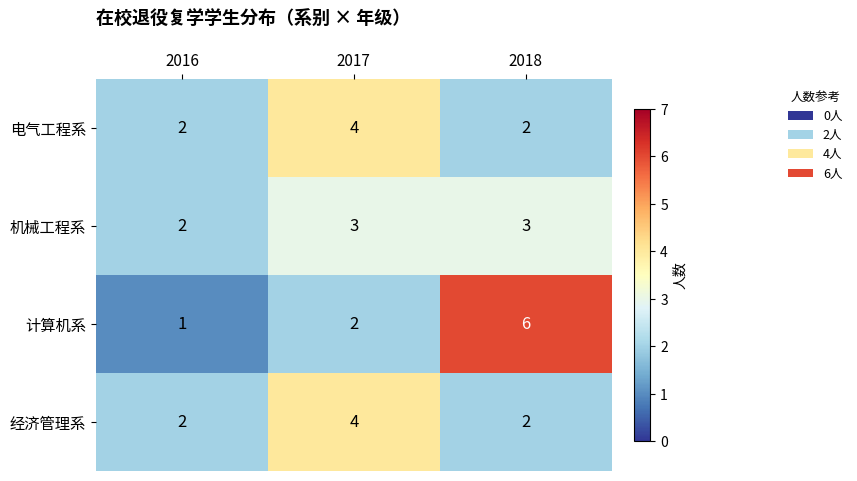

At which label does 电气工程系 reach its peak?

2017